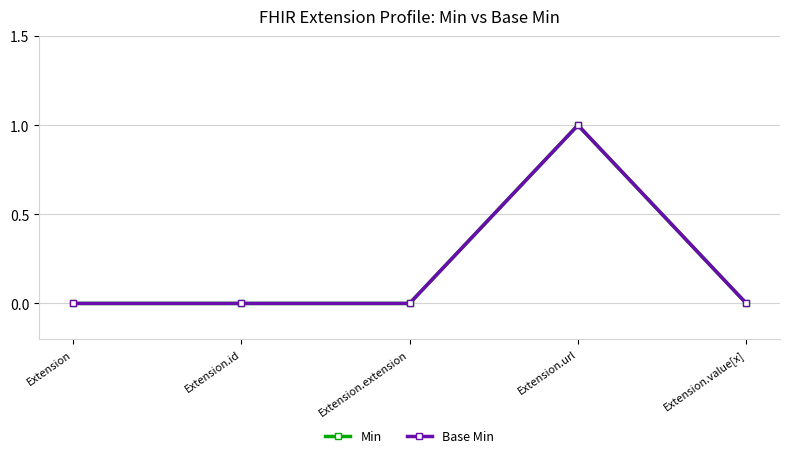

Rank the series by their maximum value, from lowest to highest.

Min, Base Min